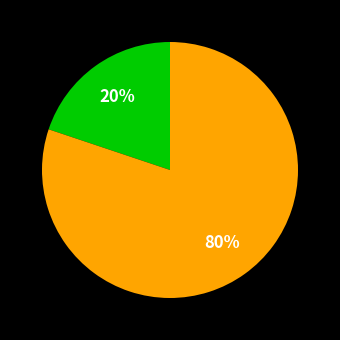

To the nearest percent, what is the average slice percentage?

50%